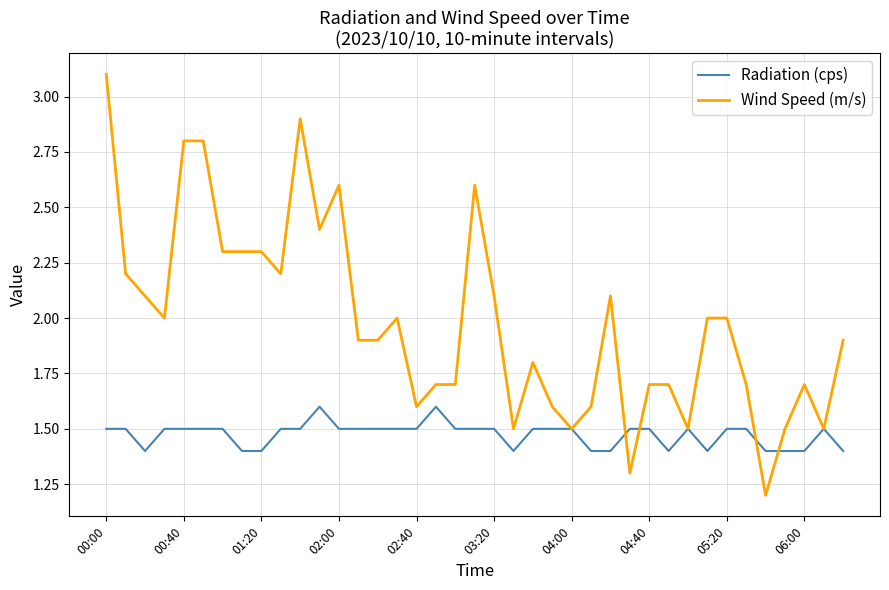

What is the average value of the Wind Speed (m/s) series?

2.0